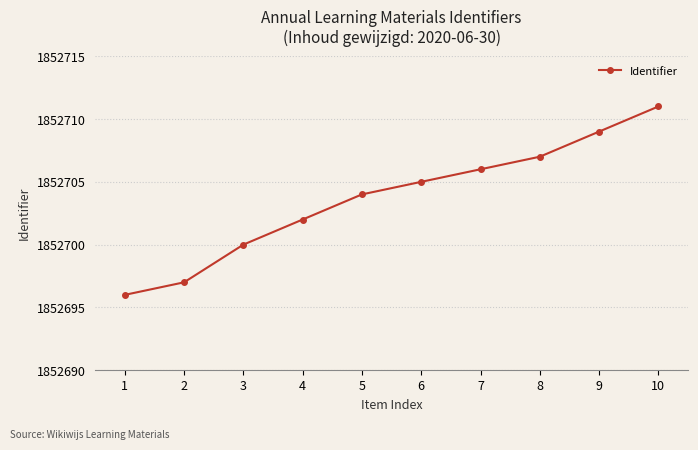

What is the value of the 2nd point from the left?

1852697